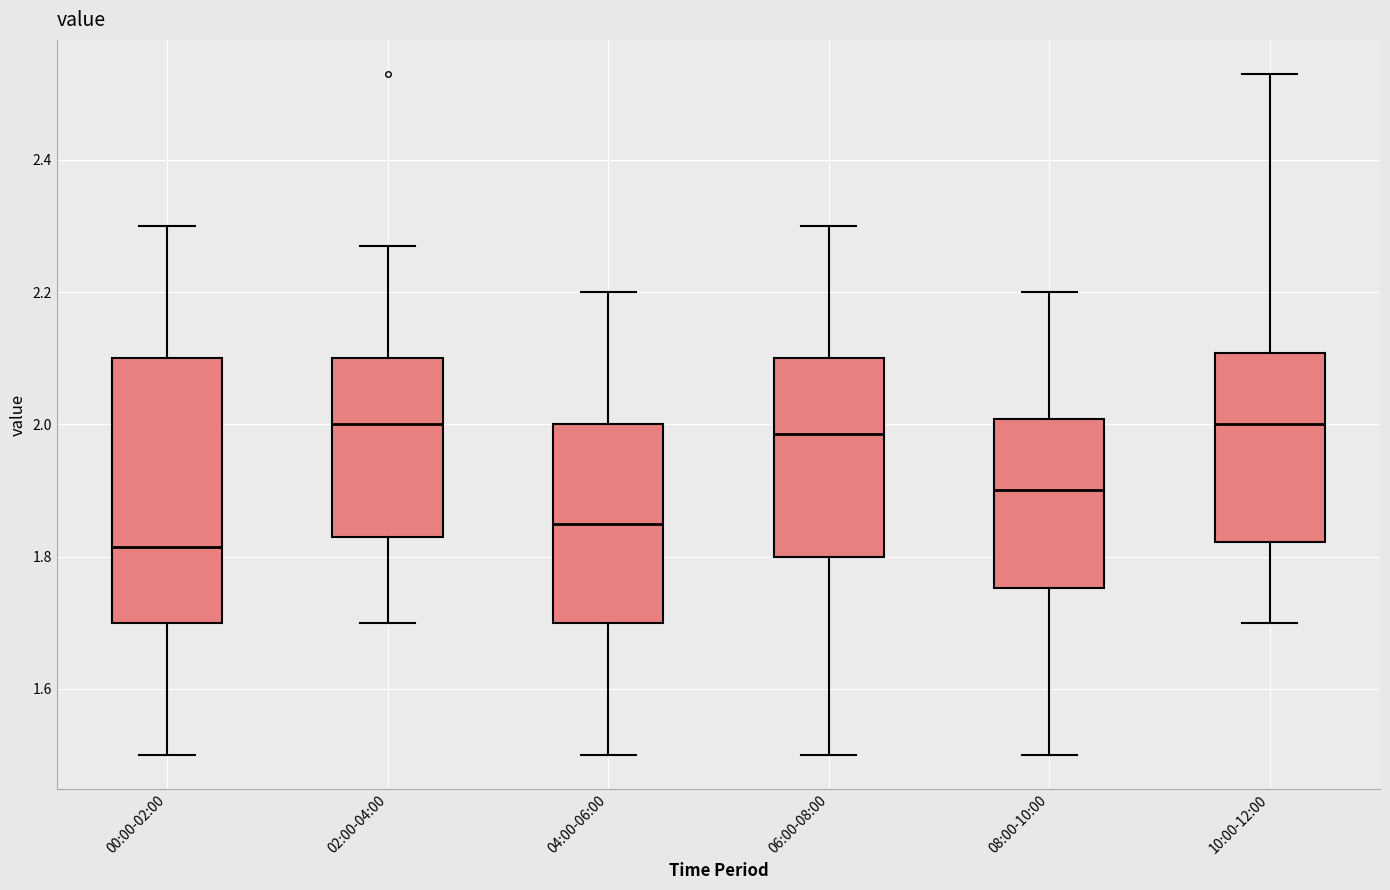

Reading left to right, transcribe this box plot: for each box, give where its median line is, the range the box spans, and where its two whiskers end, as read against the y-axis. The values are not printed on the chart, so give them approximately, as read against the axis.

00:00-02:00: median 1.82, box 1.70 to 2.10, whiskers 1.50 to 2.30
02:00-04:00: median 2.00, box 1.84 to 2.10, whiskers 1.70 to 2.28
04:00-06:00: median 1.86, box 1.70 to 2.00, whiskers 1.50 to 2.20
06:00-08:00: median 1.98, box 1.80 to 2.10, whiskers 1.50 to 2.30
08:00-10:00: median 1.90, box 1.76 to 2.00, whiskers 1.50 to 2.20
10:00-12:00: median 2.00, box 1.82 to 2.10, whiskers 1.70 to 2.54